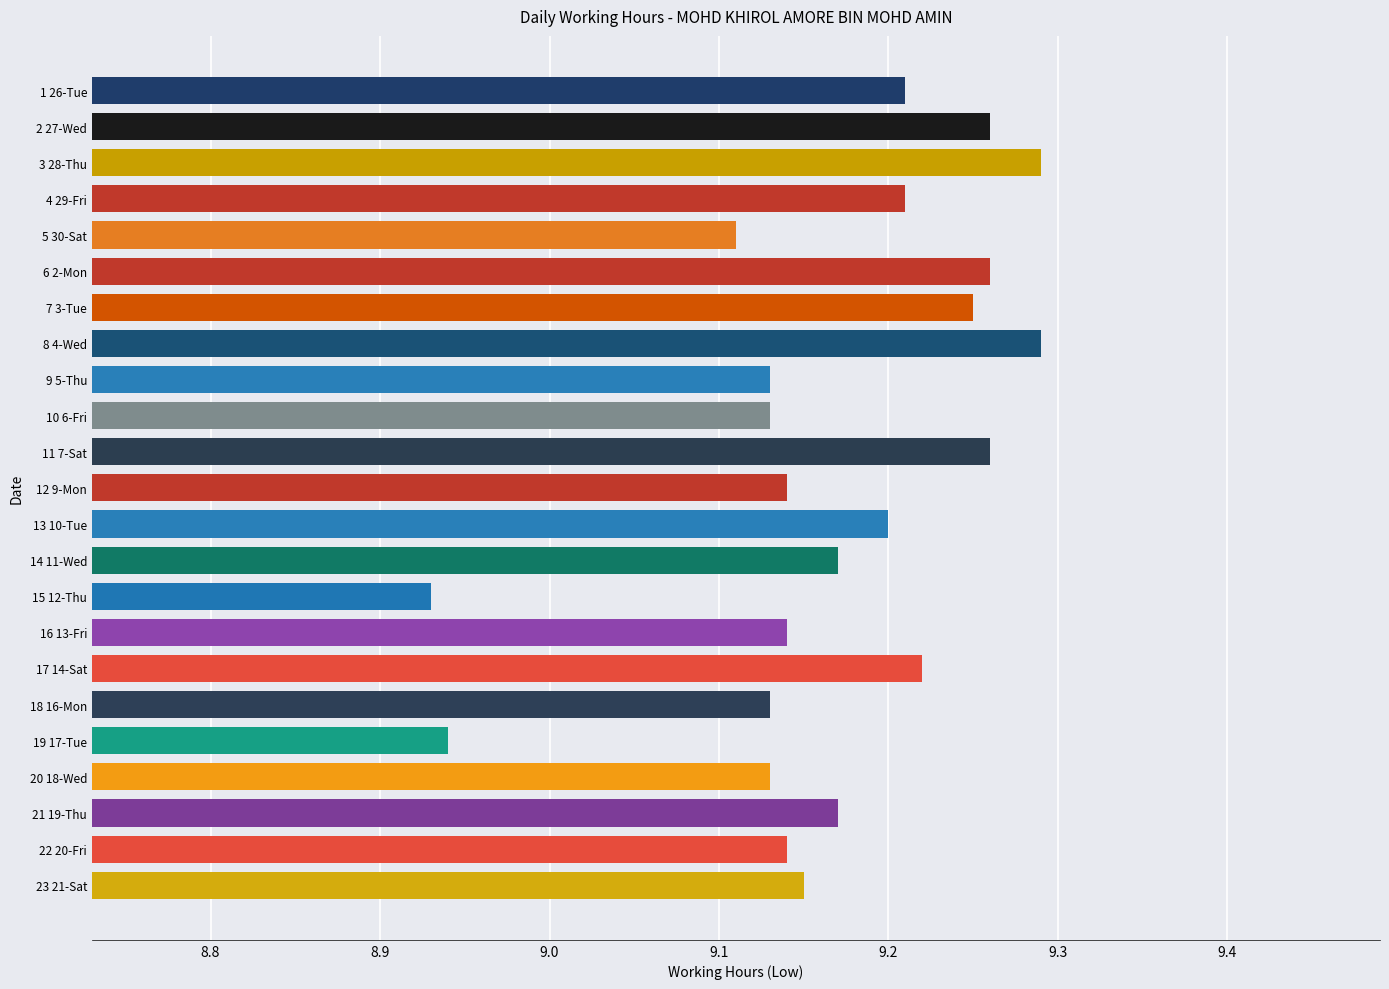

How many values are between 9 and 10?

21